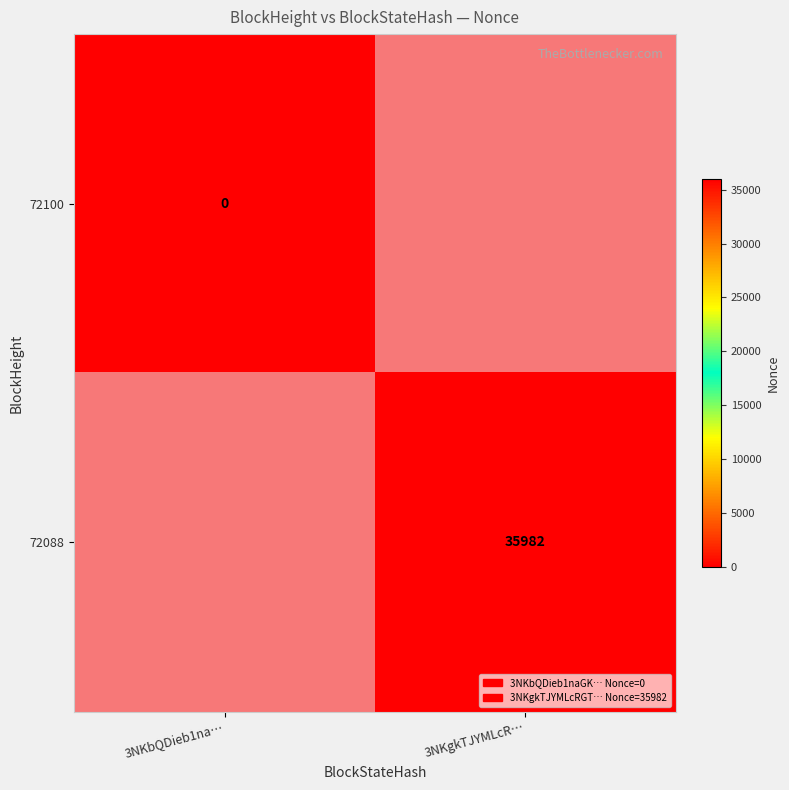

How many distinct data groups are displayed?

2